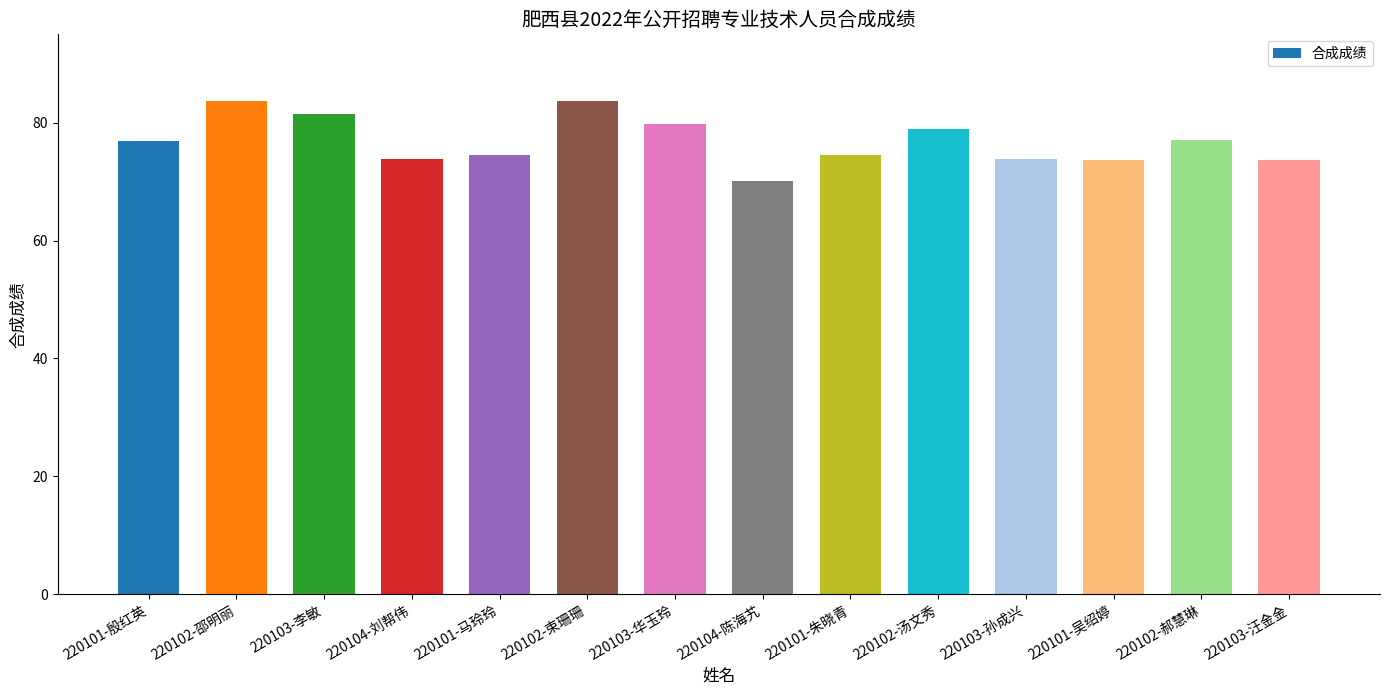

What is the value of the 12th bar from the left?

73.7